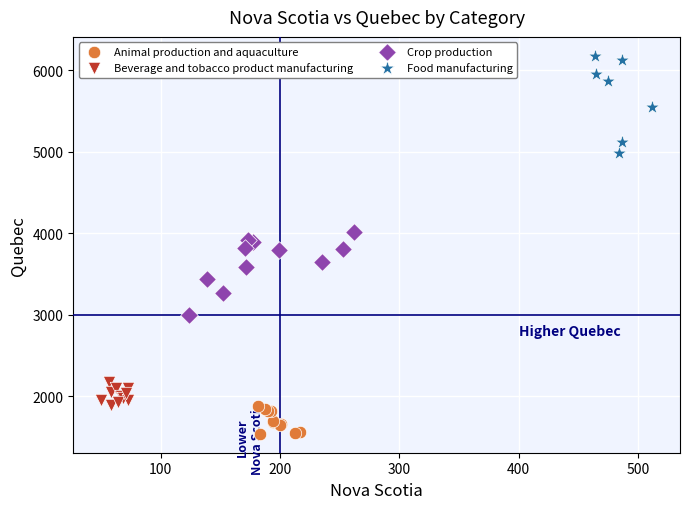

Which series reaches the minimum Y coordinate?

Animal production and aquaculture